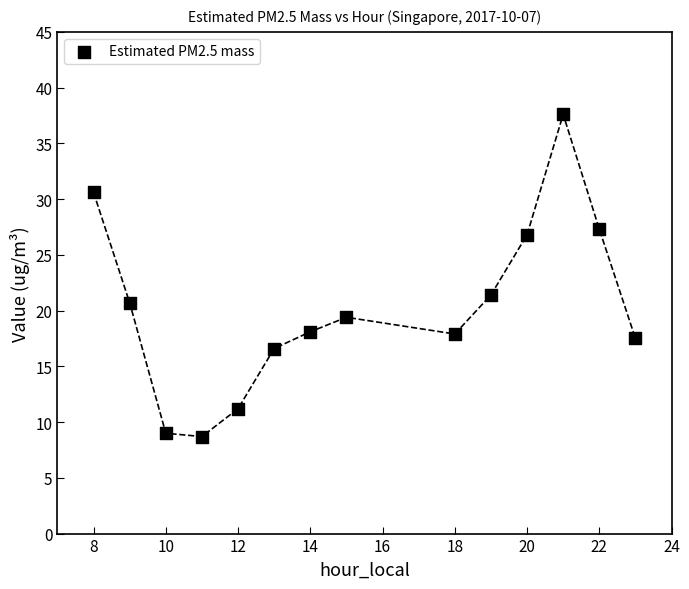

What is the range of Y values (max minus min)?

28.9